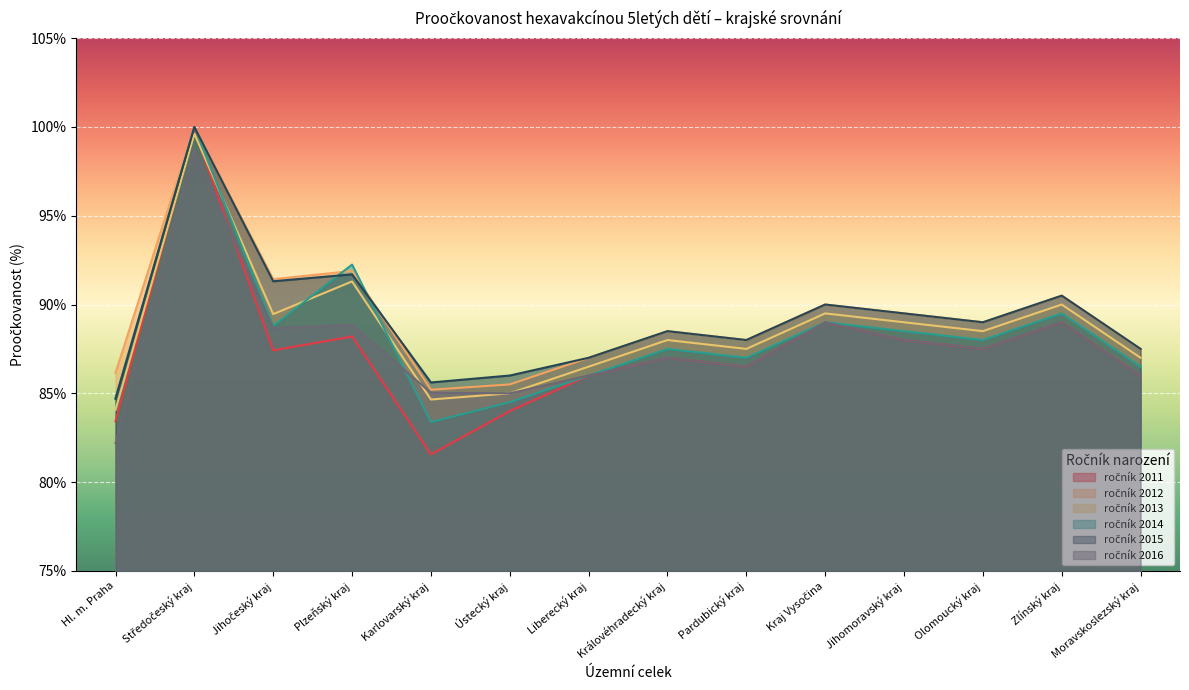

Count the number of categories in the chart.

14